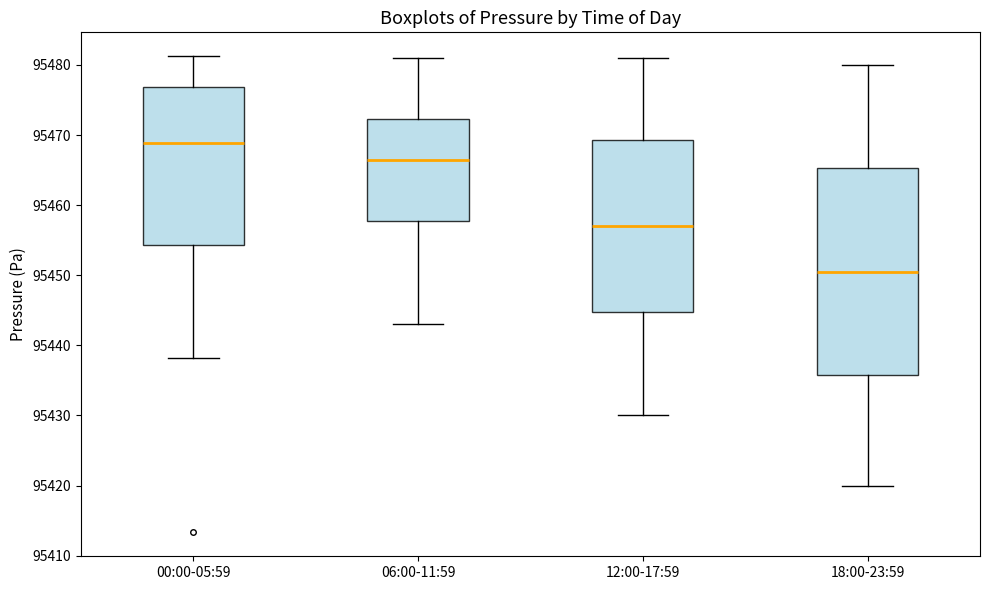

Reading left to right, transcribe this box plot: for each box, give where its median line is, the range the box spans, and where its two whiskers end, as read against the y-axis. The values are not printed on the chart, so give them approximately, as read against the axis.

00:00-05:59: median 95469, box 95454 to 95477, whiskers 95438 to 95481
06:00-11:59: median 95467, box 95458 to 95472, whiskers 95443 to 95481
12:00-17:59: median 95457, box 95445 to 95469, whiskers 95430 to 95481
18:00-23:59: median 95451, box 95436 to 95465, whiskers 95420 to 95480